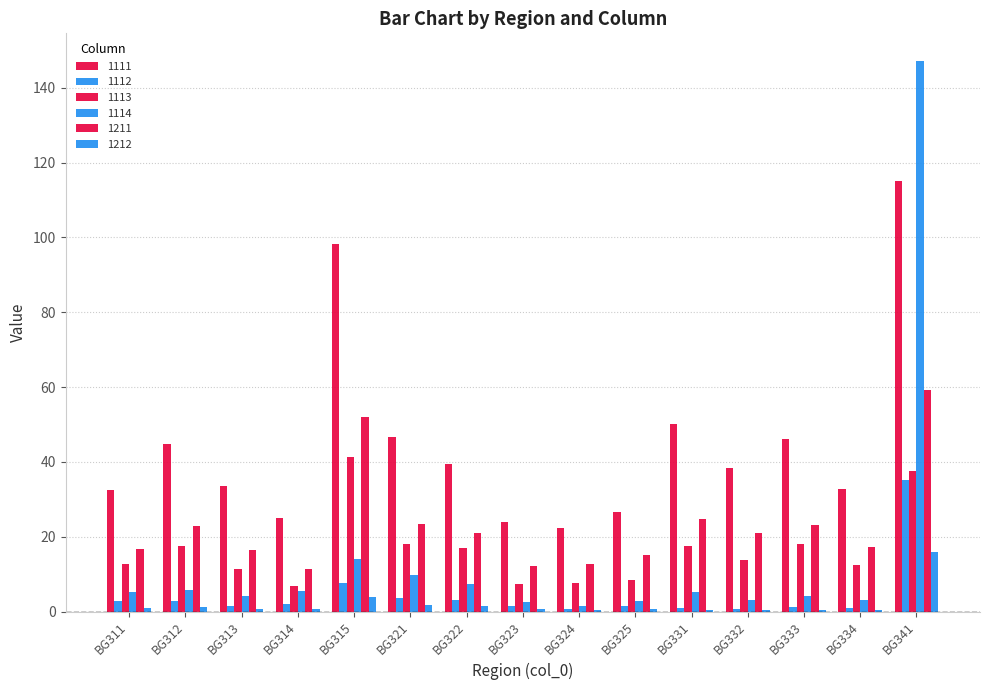

How many groups of bars are there?

15